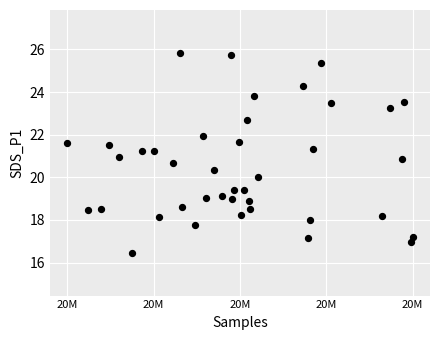

What is the range of X values (max minus min)?

33949.0